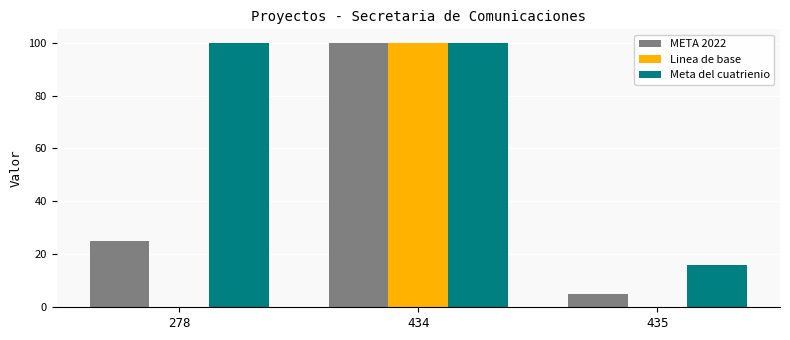

Is it true that Linea de base equals 59 at 278?

False